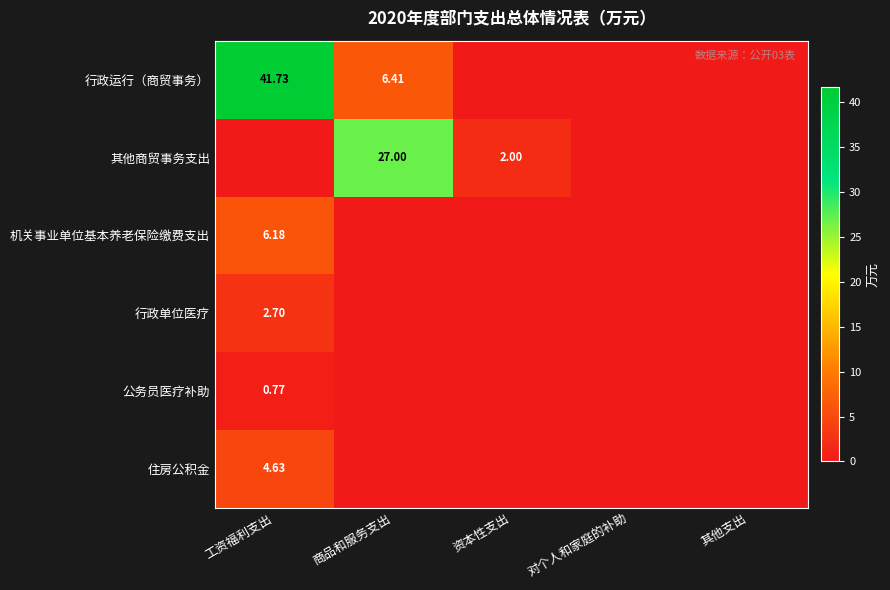

Between 商品和服务支出 and 工资福利支出, which is larger?

工资福利支出